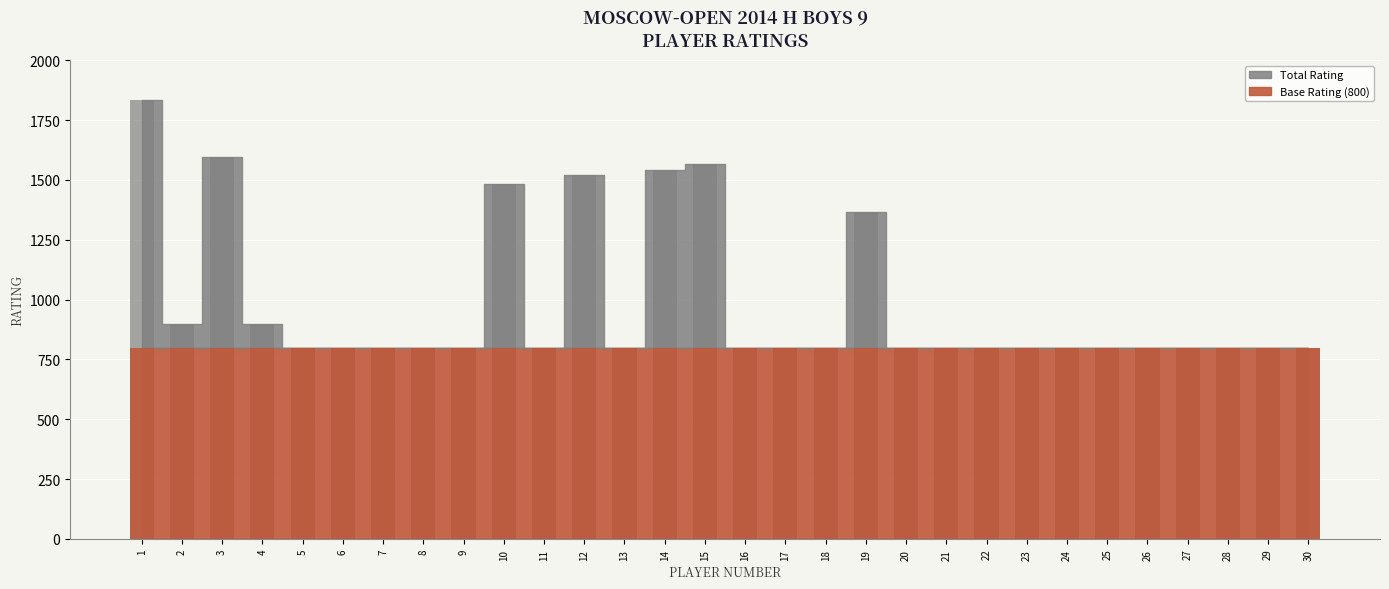

Which label corresponds to the largest value in the chart?

1